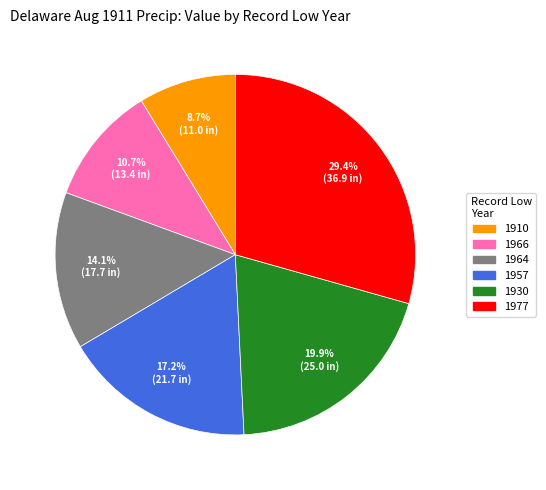

Is there a majority slice in this chart?

No